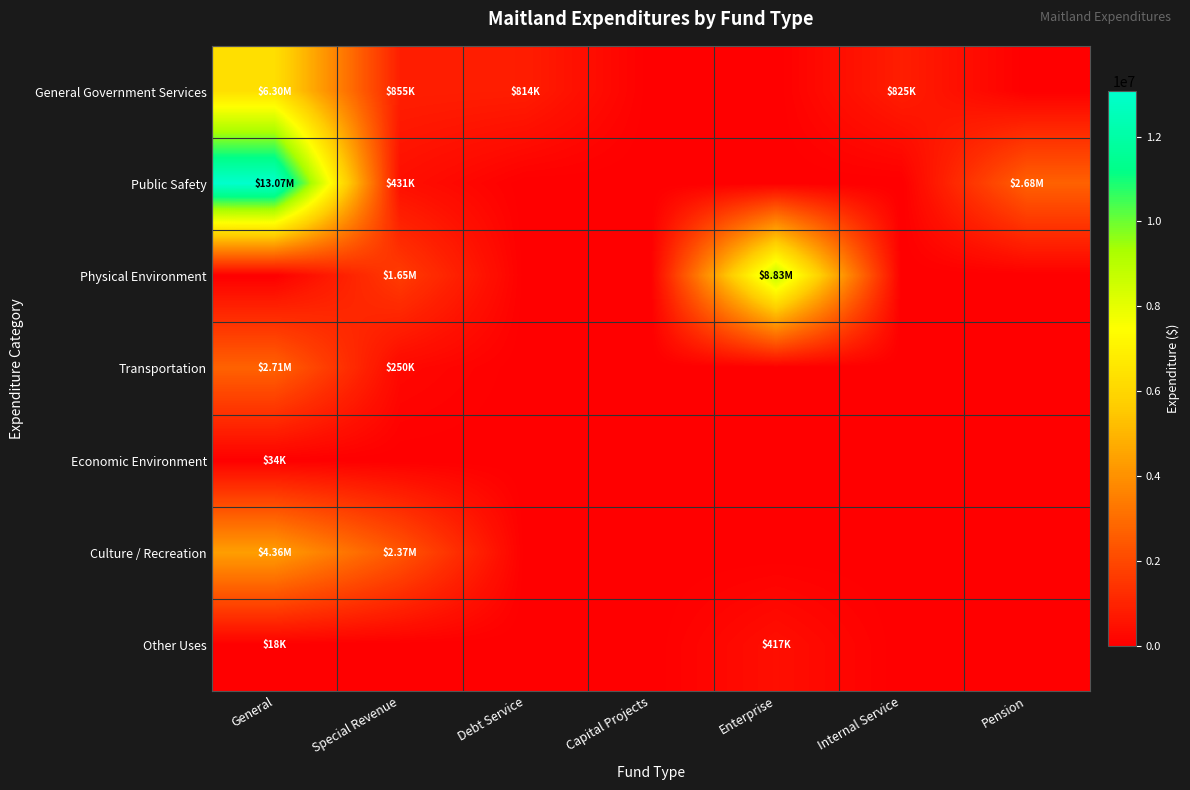

Reading right to left, transcribe all the data shown in this chart.

General Government Services: Pension=0	Internal Service=825095	Enterprise=0	Capital Projects=0	Debt Service=813503	Special Revenue=855228	General=6303246
Public Safety: Pension=2680641	Internal Service=0	Enterprise=0	Capital Projects=0	Debt Service=0	Special Revenue=431362	General=13069360
Physical Environment: Pension=0	Internal Service=0	Enterprise=8833758	Capital Projects=0	Debt Service=0	Special Revenue=1646358	General=0
Transportation: Pension=0	Internal Service=0	Enterprise=0	Capital Projects=0	Debt Service=0	Special Revenue=250000	General=2708857
Economic Environment: Pension=0	Internal Service=0	Enterprise=0	Capital Projects=0	Debt Service=0	Special Revenue=0	General=33756
Culture / Recreation: Pension=0	Internal Service=0	Enterprise=0	Capital Projects=0	Debt Service=0	Special Revenue=2370185	General=4356855
Other Uses: Pension=0	Internal Service=0	Enterprise=417000	Capital Projects=0	Debt Service=0	Special Revenue=0	General=18207